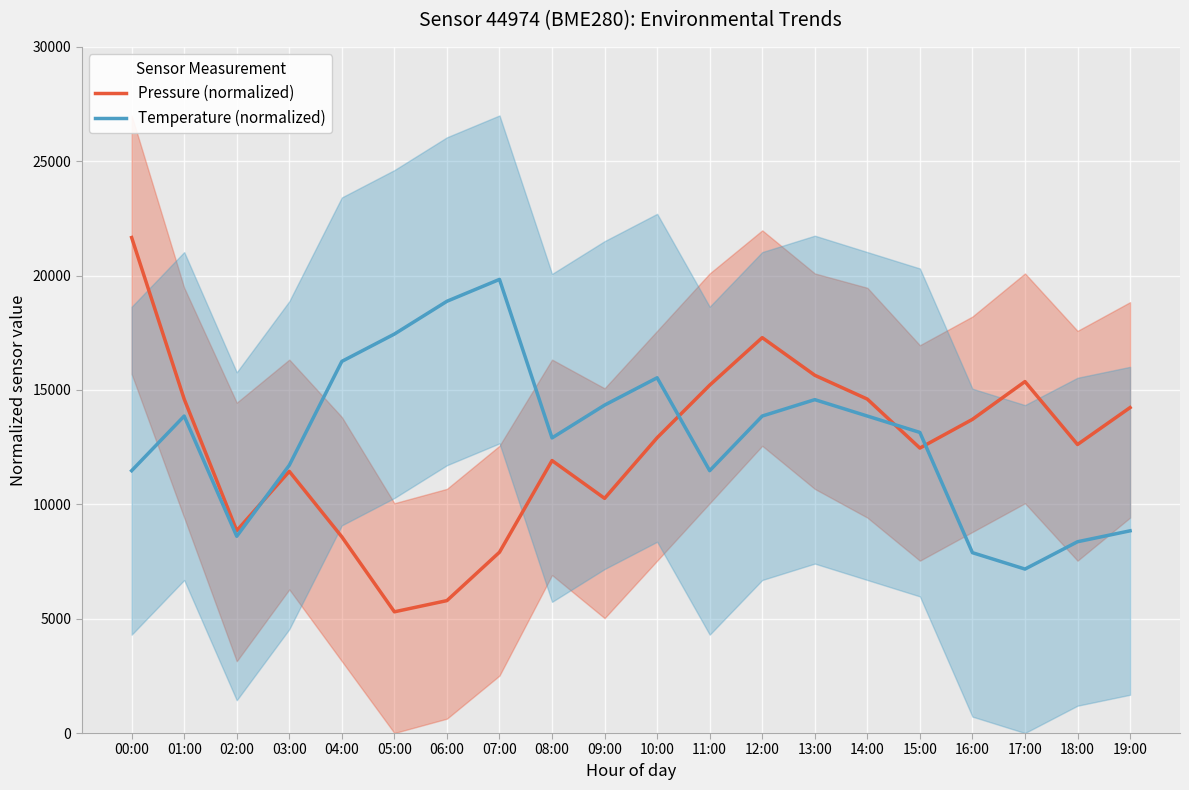

What is the difference between the maximum and minimum values in the Pressure (normalized) series?

16363.3